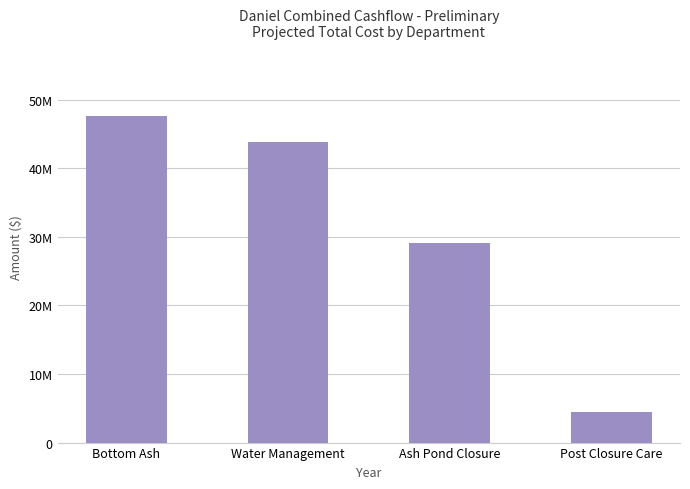

What is the label of the 4th bar from the left?

Post Closure Care